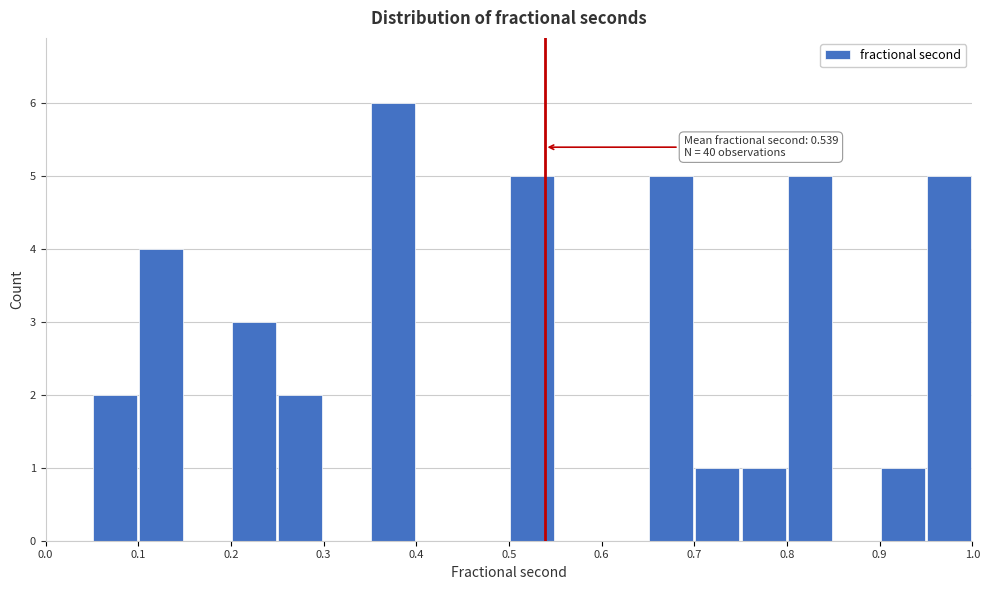

Which range on the x-axis has the tallest bar?

0.35 to 0.40